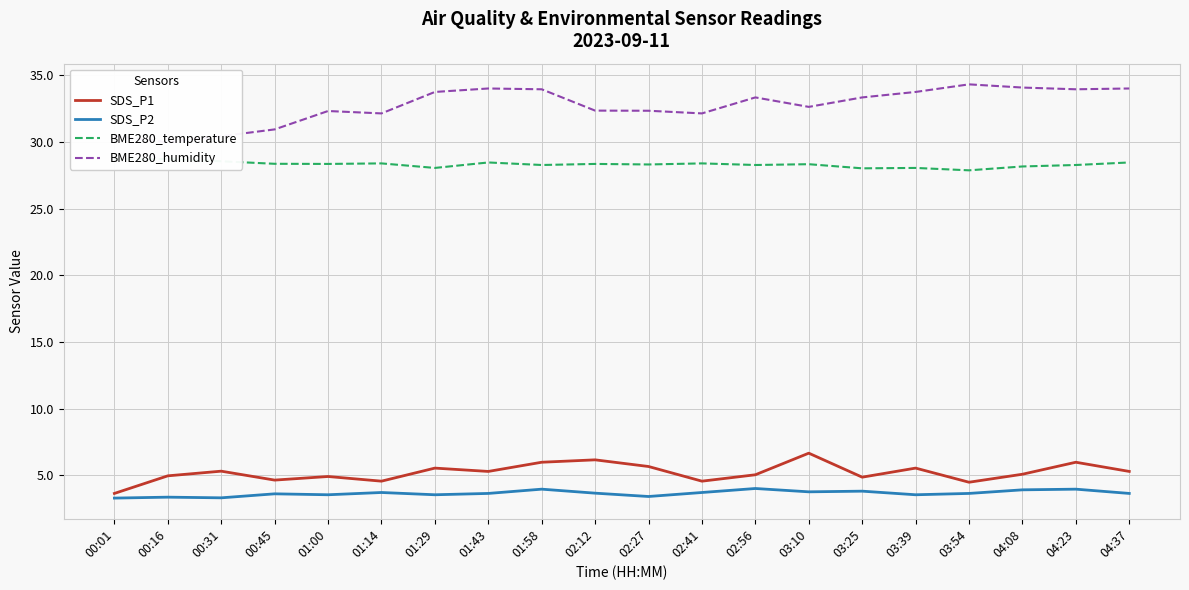

Which series changed the most between 00:01 and 02:27?

SDS_P1